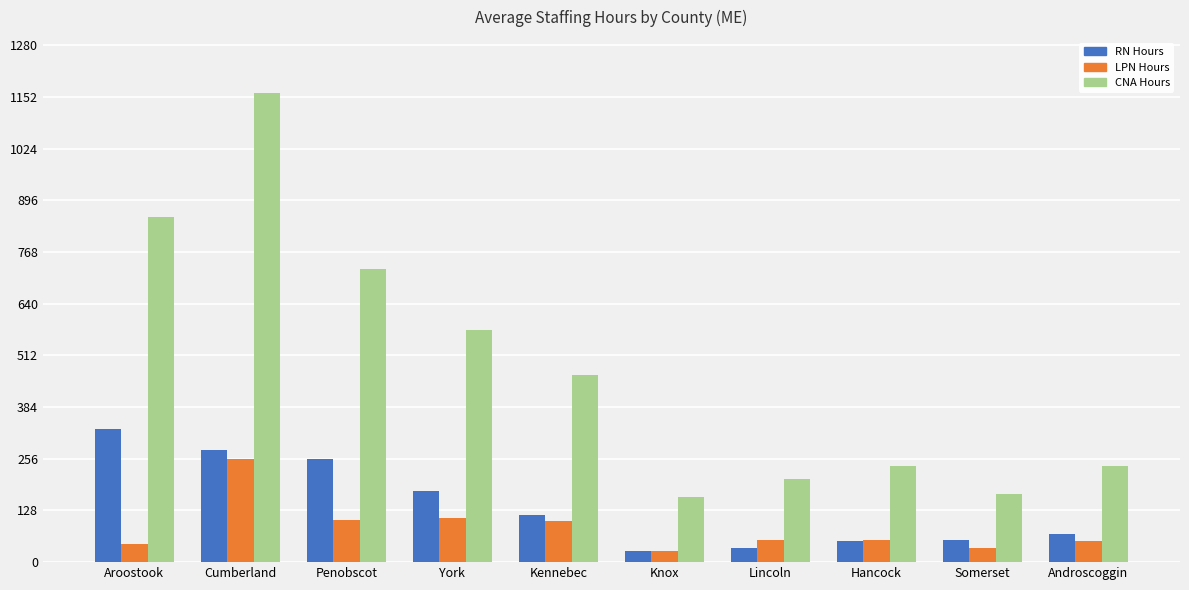

What is the difference between the highest and lowest values at Aroostook?

809.3